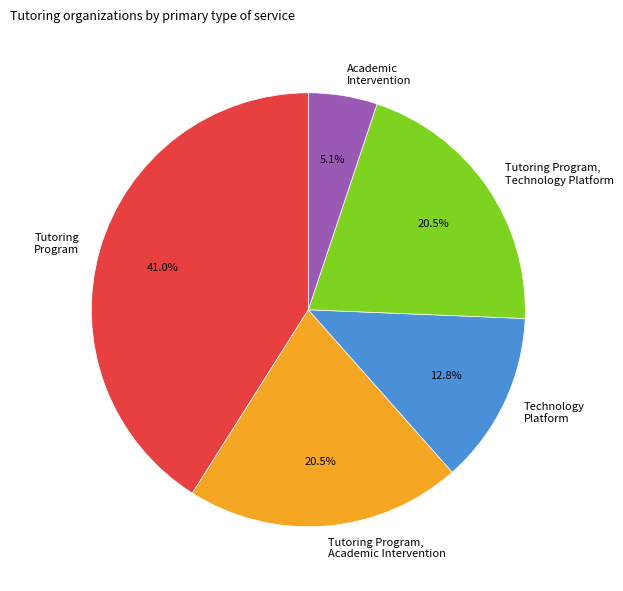

Which has a higher value, Academic Intervention or Technology Platform?

Technology Platform